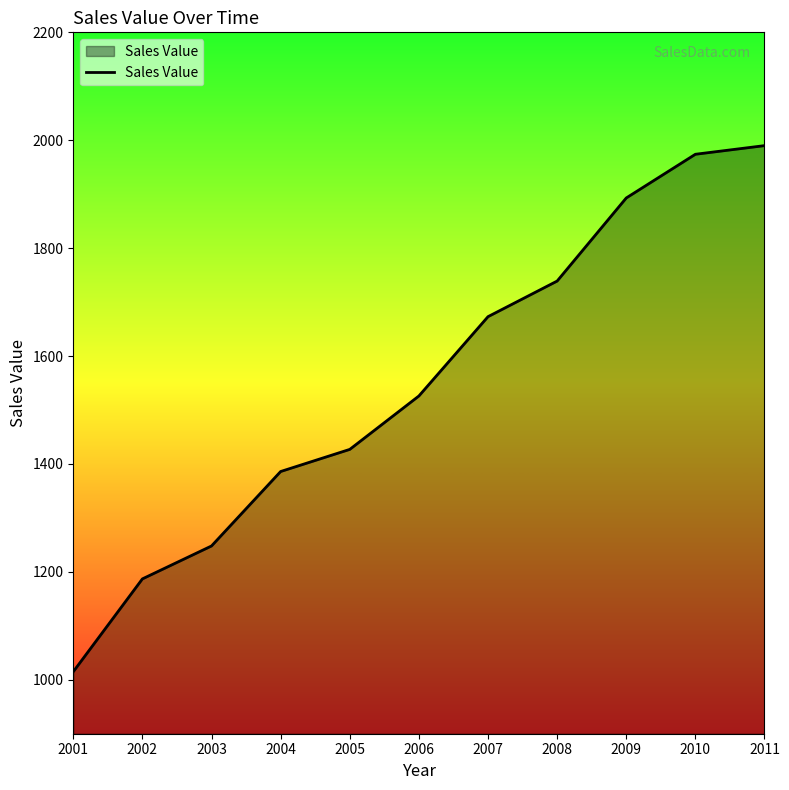

Does the chart have visible grid lines?

No